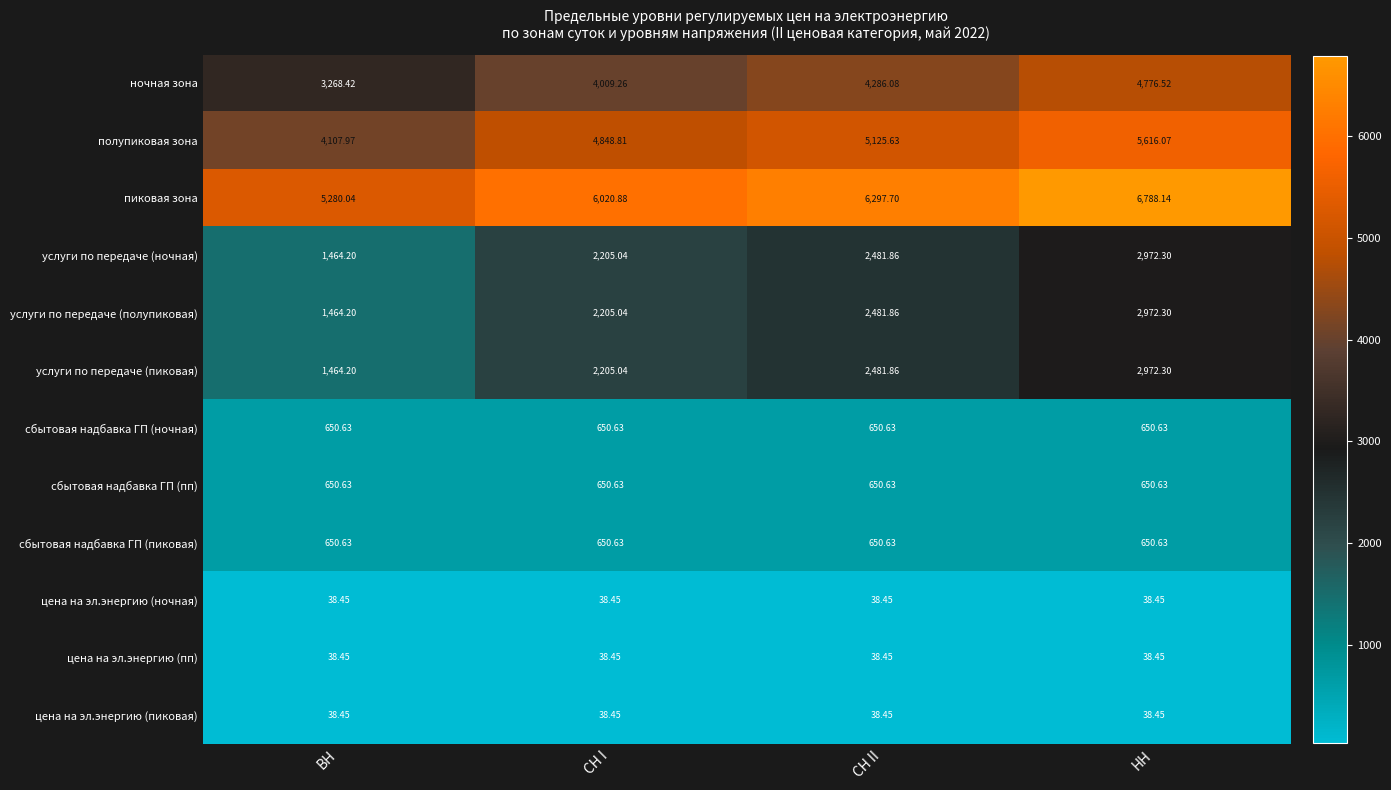

Where does the услуги по передаче (пиковая) series first go above 2481?

СН II